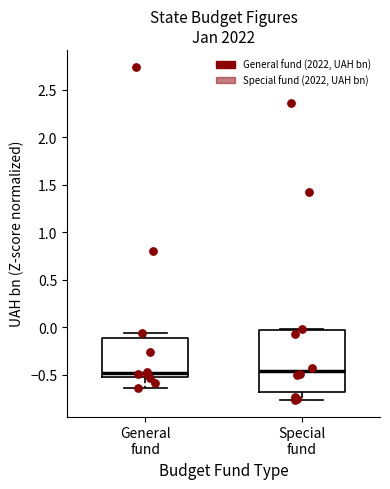

Reading left to right, read every box against the y-axis: the position of its median line, the range the box covers, and the ends of its whiskers. The values are not printed on the chart, so give them approximately, as read against the axis.

General fund: median -0.50, box -0.55 to -0.10, whiskers -0.65 to -0.05
Special fund: median -0.45, box -0.70 to -0.05, whiskers -0.75 to 0.00